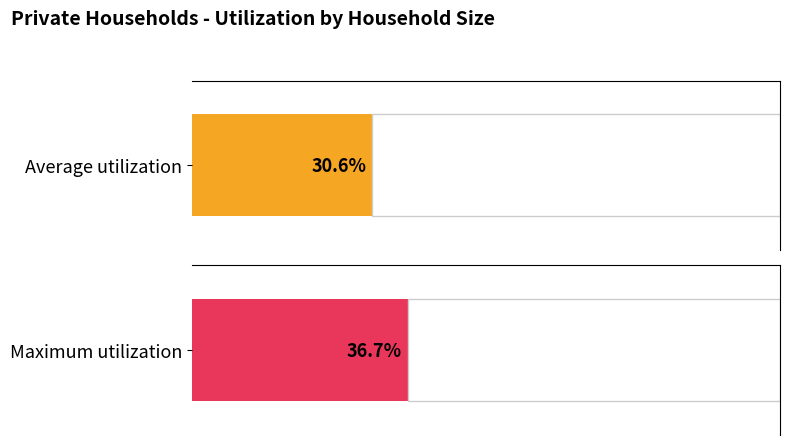

The Maximum utilization series shows 41230 at 35-39. True or false?

False